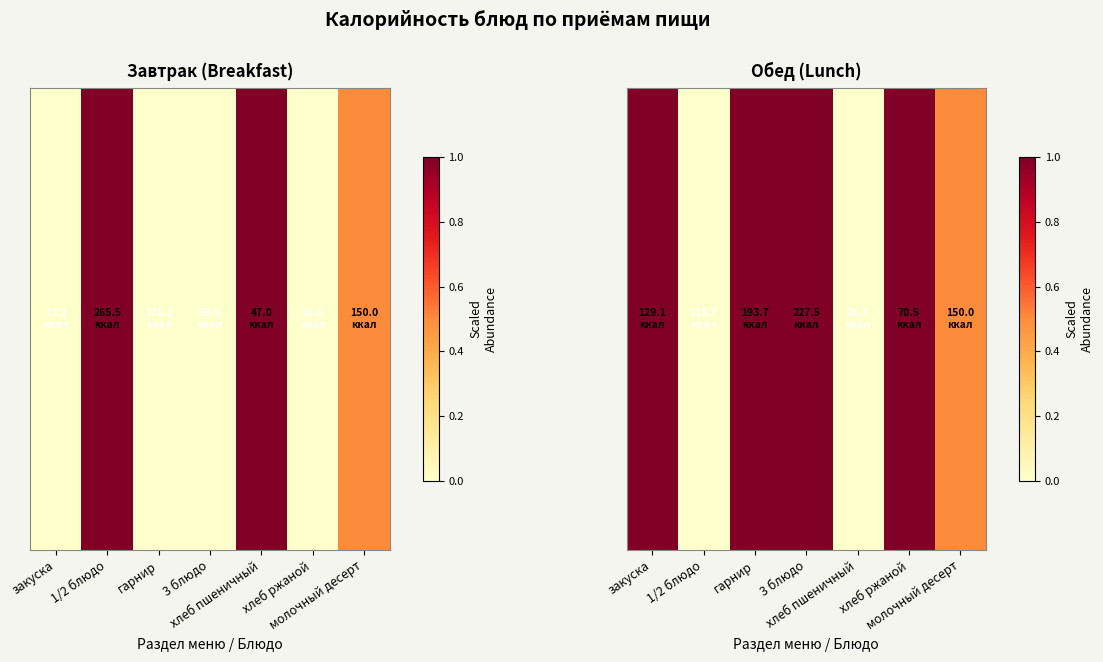

What is the greatest value displayed?

1.0